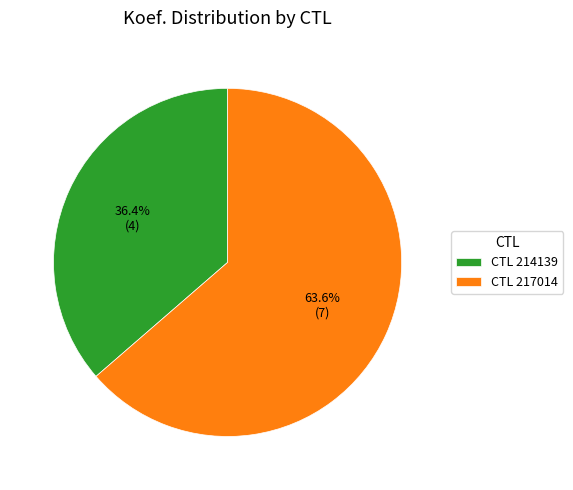

Count the number of slices in the pie.

2